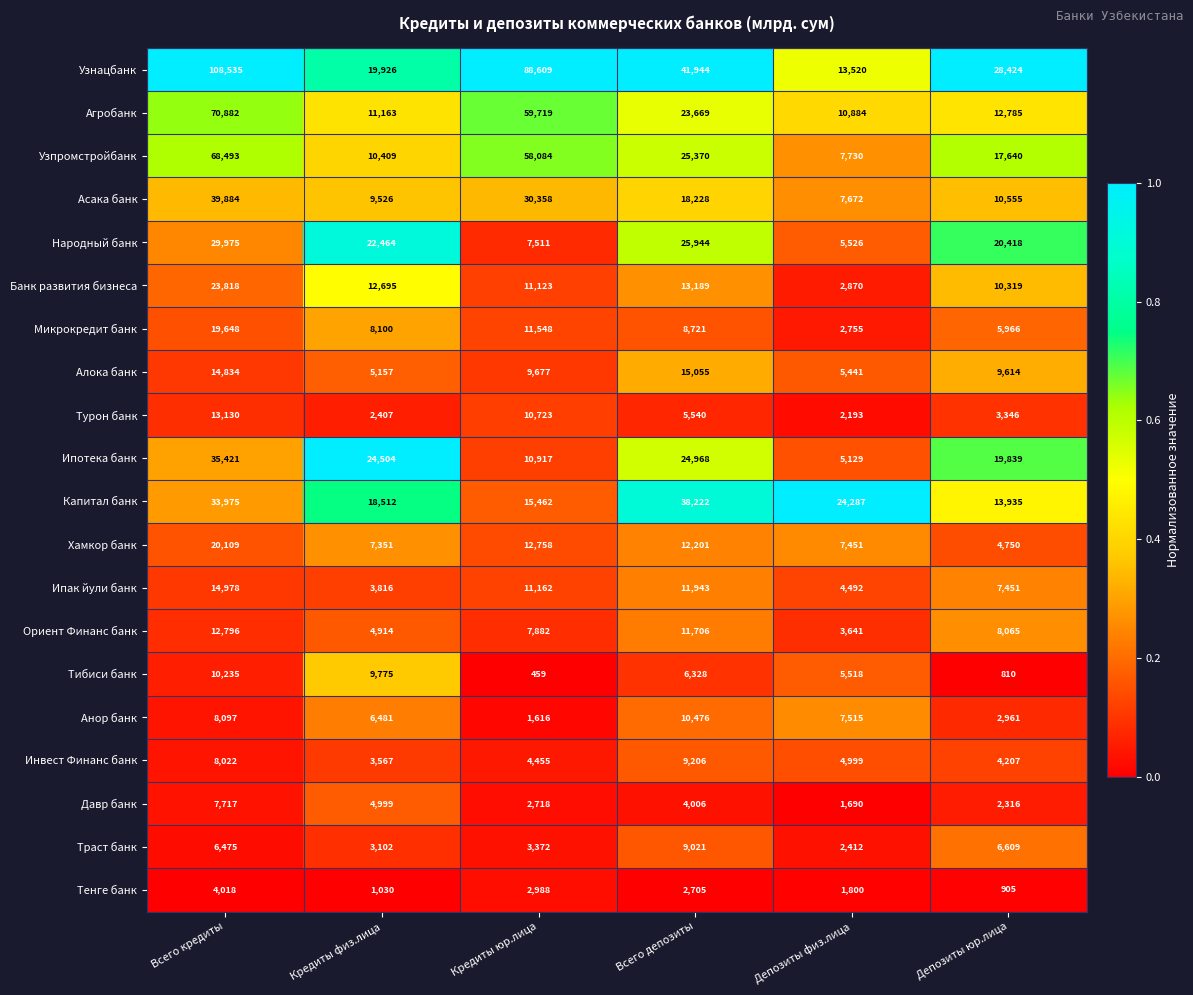

What is the sum of all Микрокредит банк values?

56738